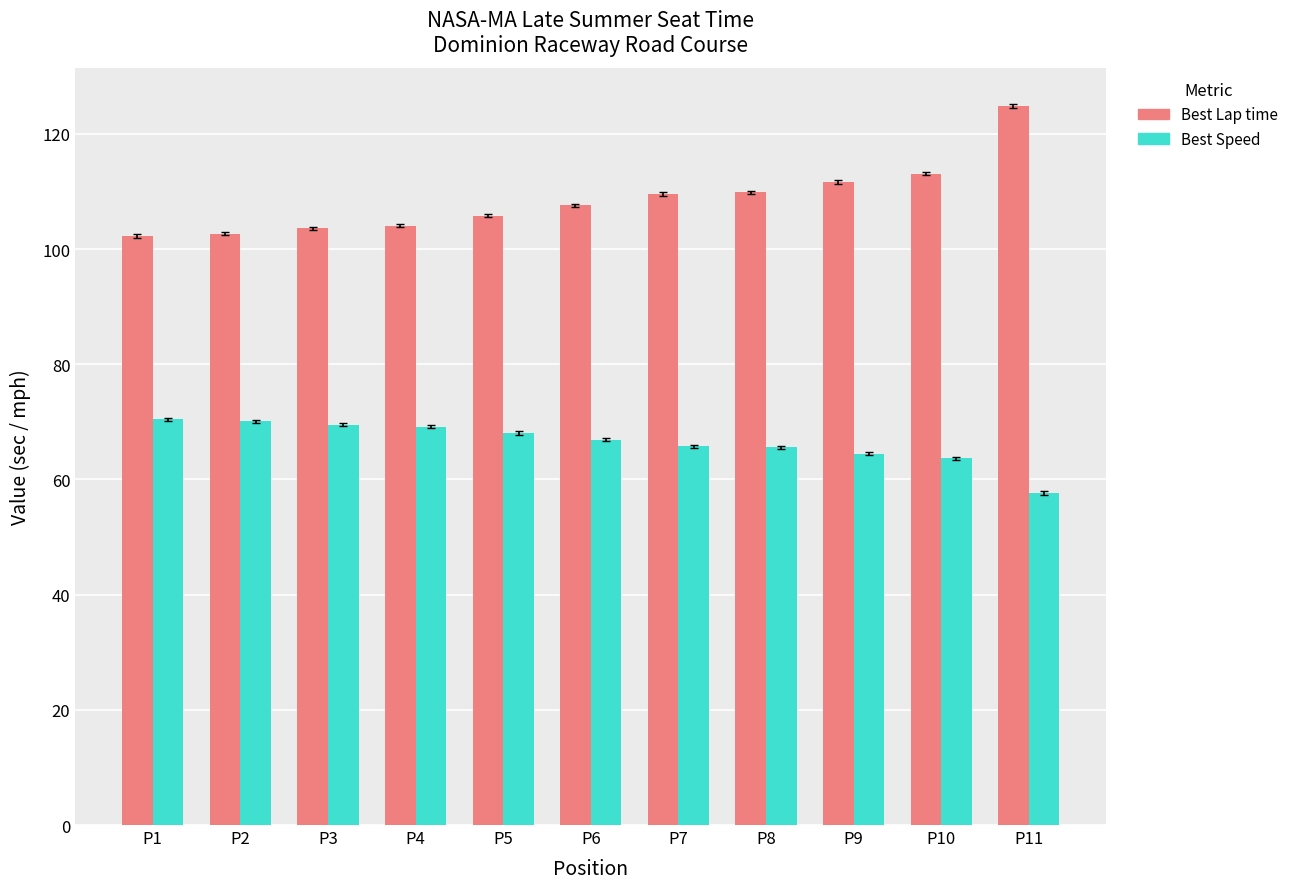

Is the value of Best Lap time at P8 greater than the value of Best Speed at P6?

Yes